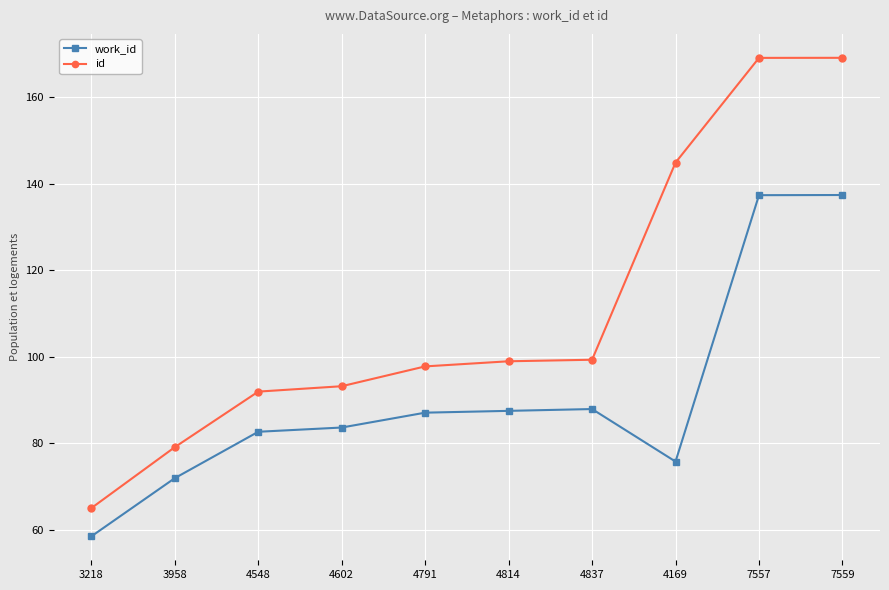

At which label does work_id first exceed 87?

4791